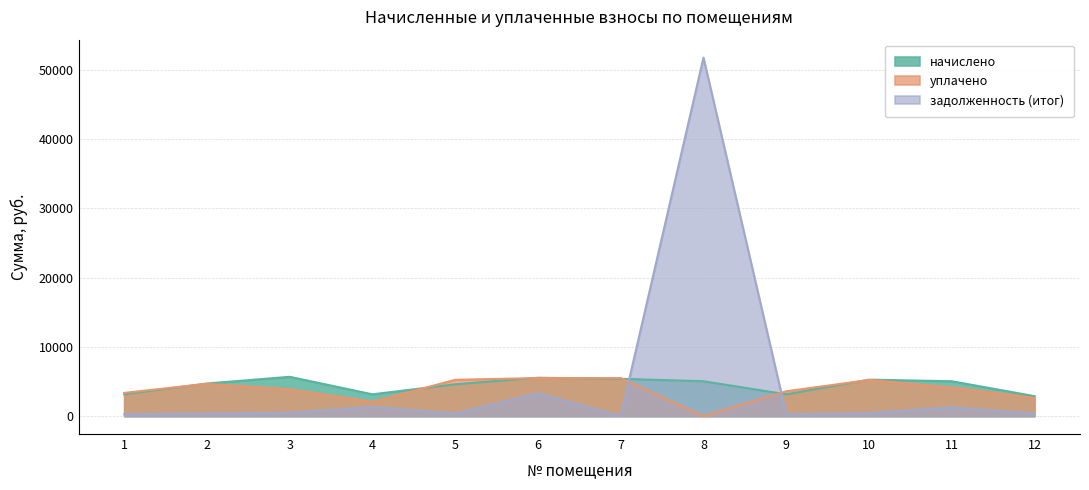

How many lines are shown in the chart?

3